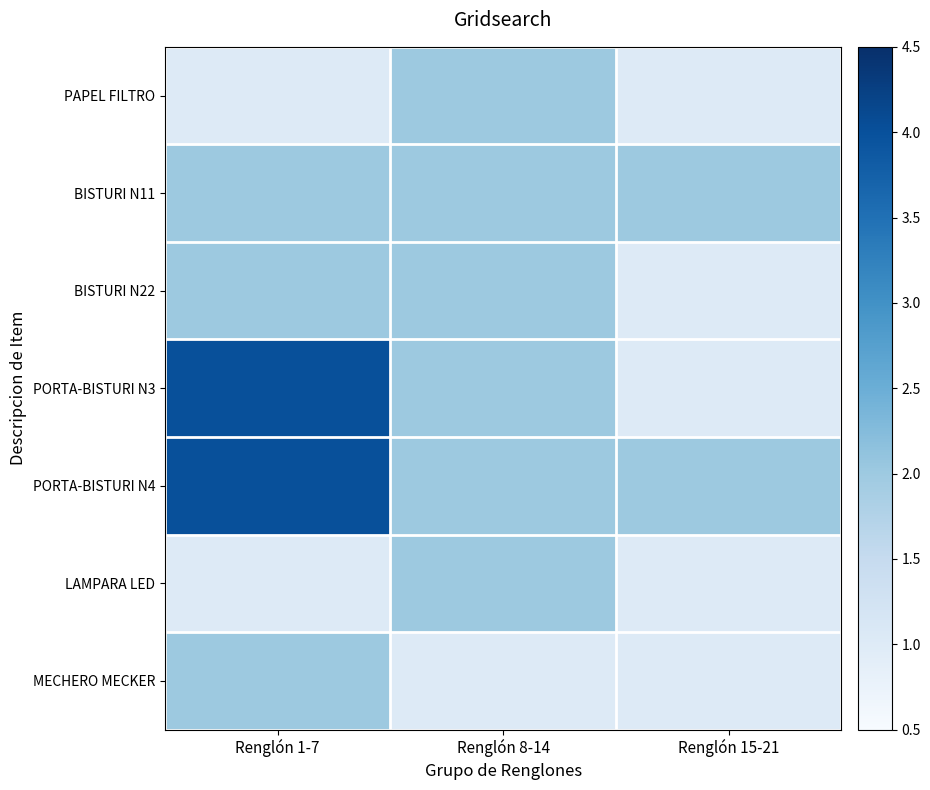

Reading right to left, transcribe all the data shown in this chart.

PAPEL FILTRO: Renglón 15-21=1	Renglón 8-14=2	Renglón 1-7=1
BISTURI N11: Renglón 15-21=2	Renglón 8-14=2	Renglón 1-7=2
BISTURI N22: Renglón 15-21=1	Renglón 8-14=2	Renglón 1-7=2
PORTA-BISTURI N3: Renglón 15-21=1	Renglón 8-14=2	Renglón 1-7=4
PORTA-BISTURI N4: Renglón 15-21=2	Renglón 8-14=2	Renglón 1-7=4
LAMPARA LED: Renglón 15-21=1	Renglón 8-14=2	Renglón 1-7=1
MECHERO MECKER: Renglón 15-21=1	Renglón 8-14=1	Renglón 1-7=2